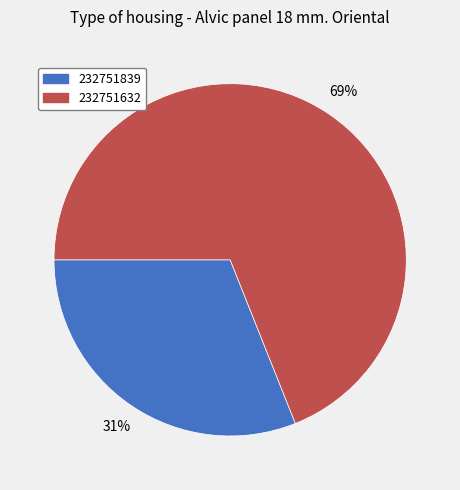

What is the largest slice in the pie chart?

232751632